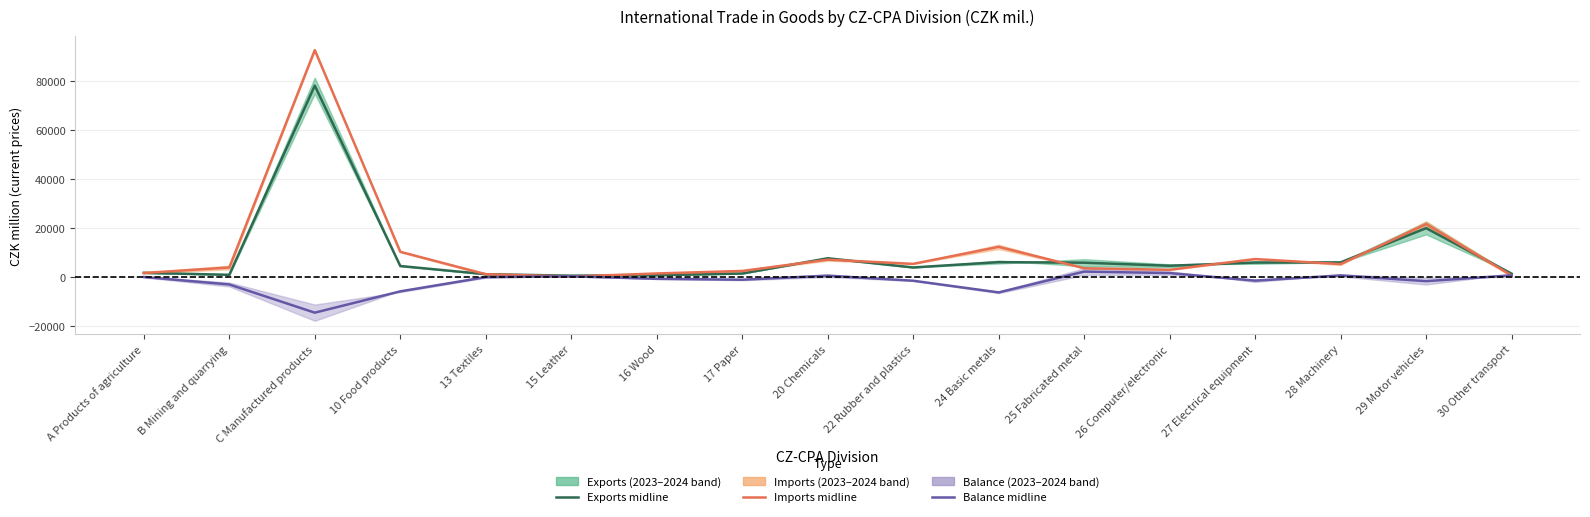

Which series ends up on top after the final intersection of Imports midline and Balance midline?

Balance midline